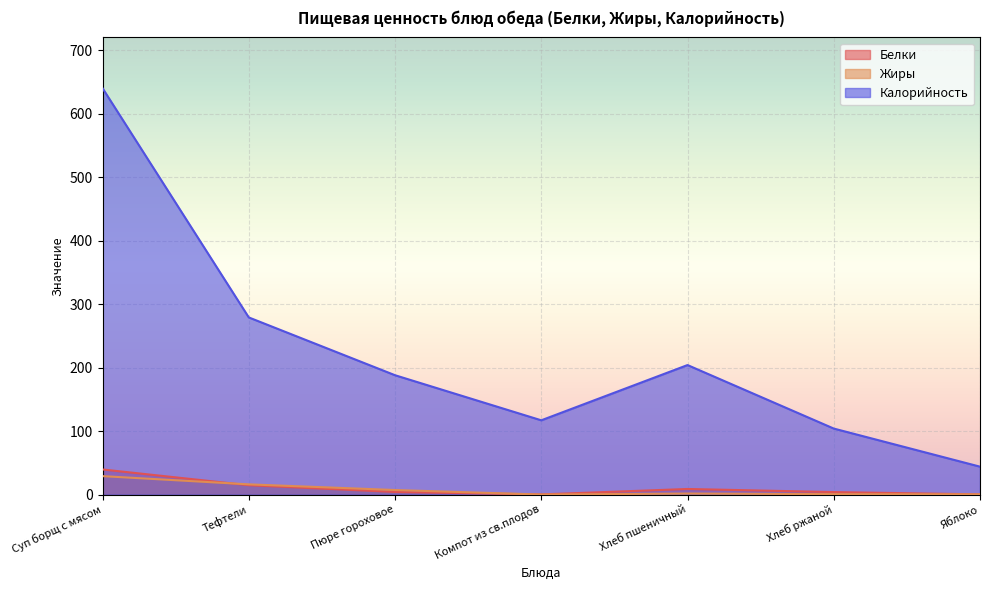

List the labels in order of Калорийность value, smallest first.

Яблоко, Хлеб ржаной, Компот из св.плодов, Пюре гороховое, Хлеб пшеничный, Тефтели, Суп борщ с мясом